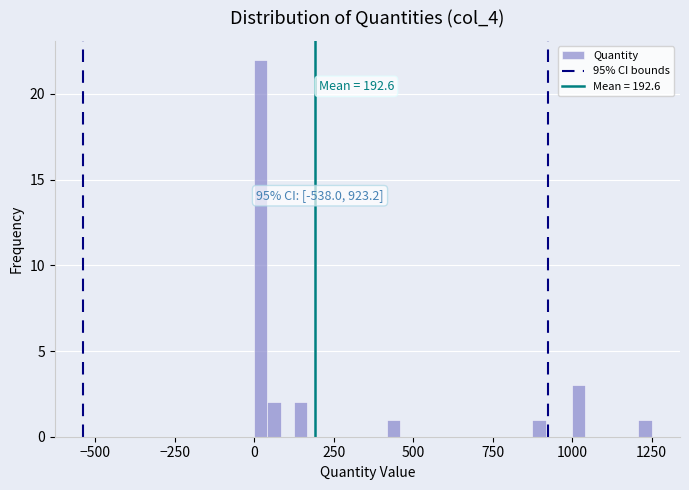

Read against the x-axis, roughly where is the centre of the tallest bar?

0